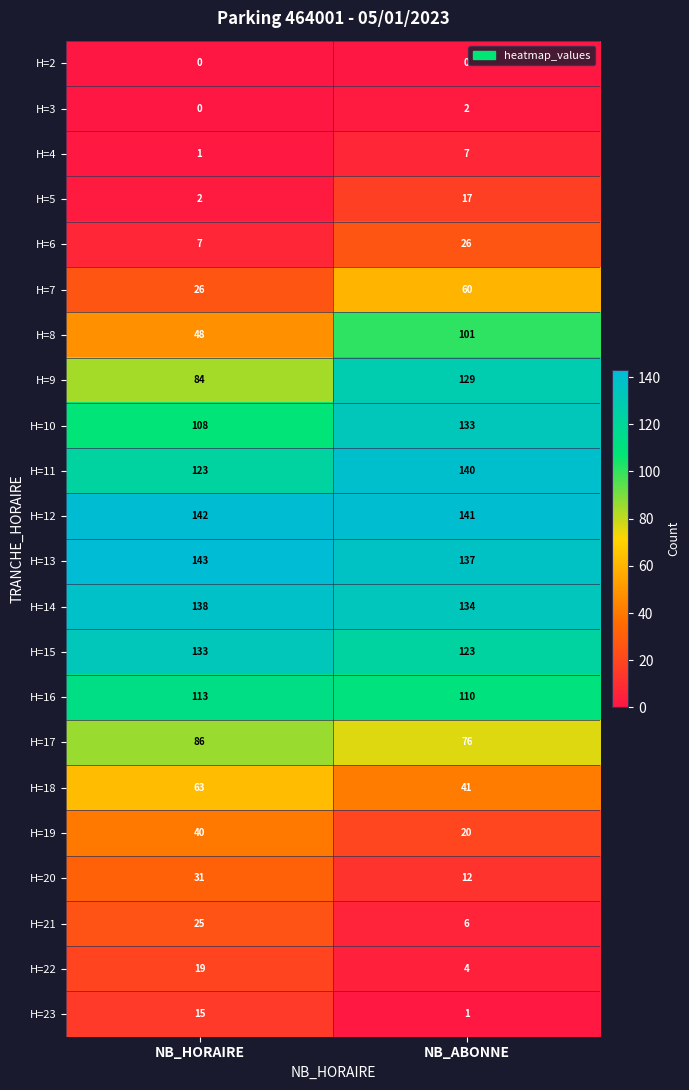

Count the number of categories in the chart.

2